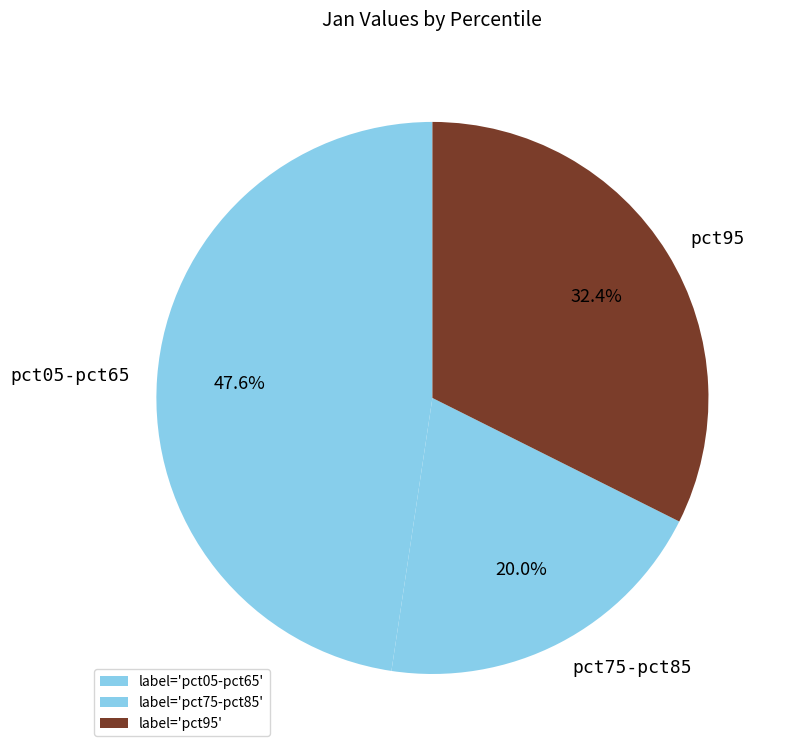

What percentage do pct05-pct65 and pct75-pct85 together represent?

67.6%